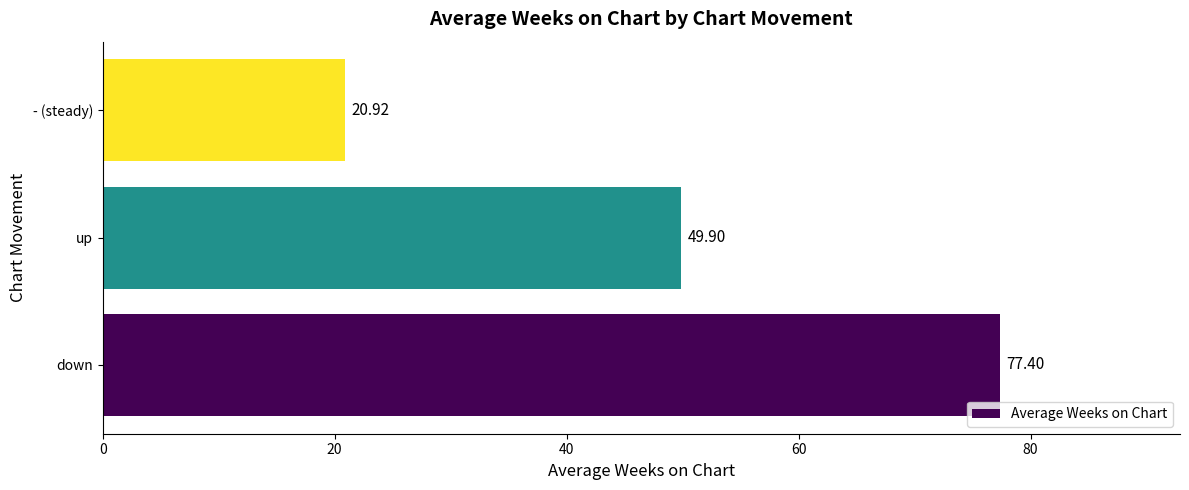

What is the greatest value displayed?

77.4